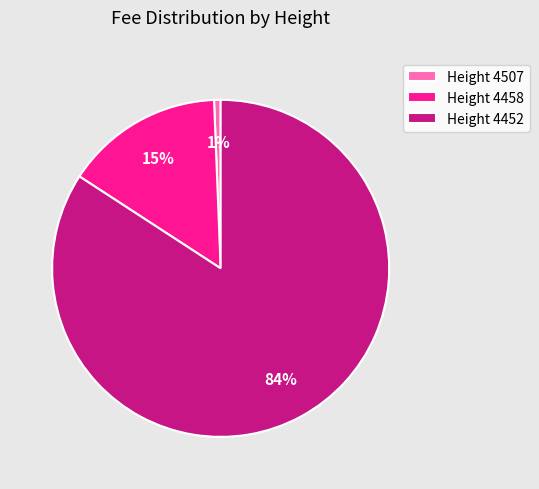

What percentage is the Height 4458 slice, to the nearest percent?

15%